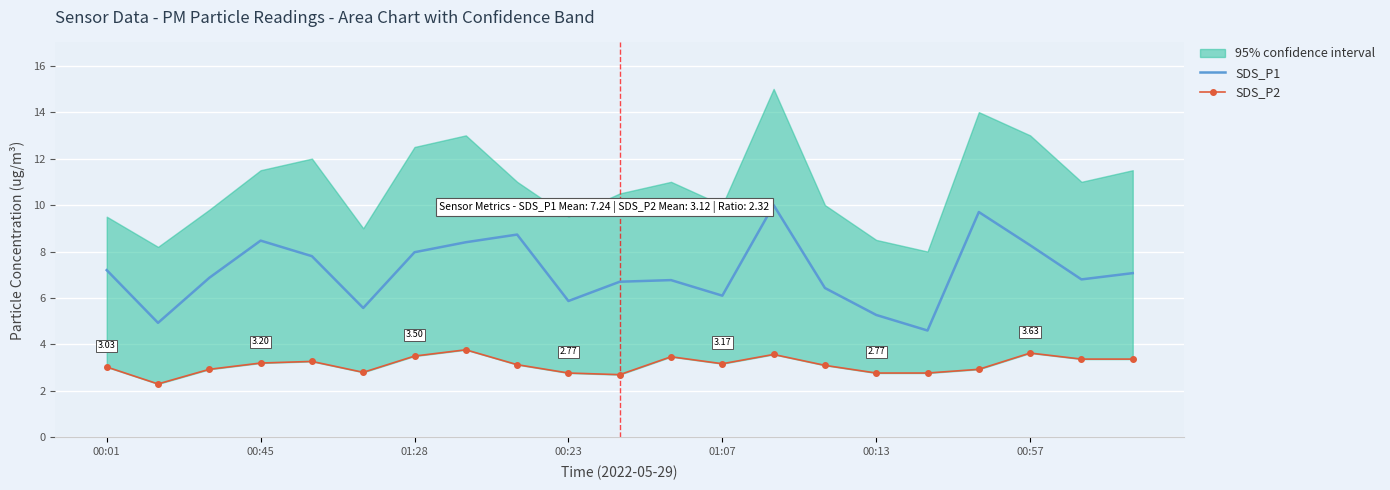

What is the lowest value of the SDS_P2 series?

2.3